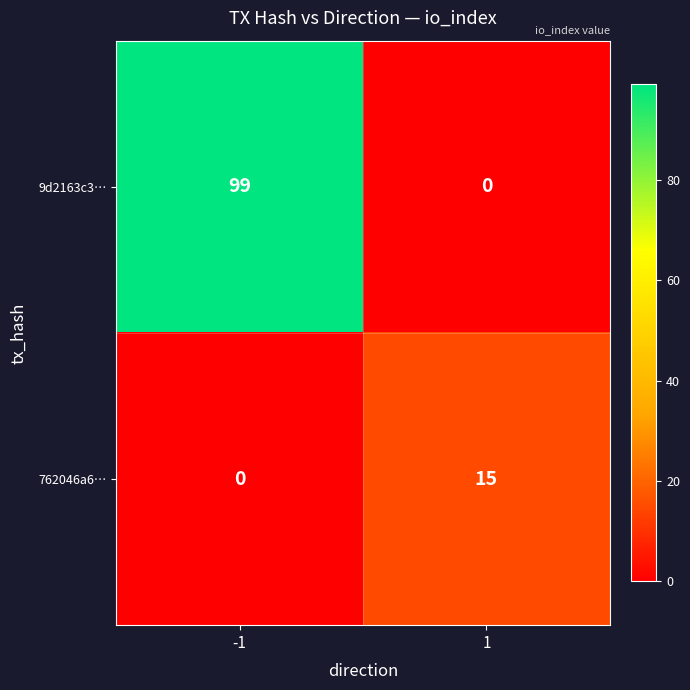

What is the total value across all series at -1?

99